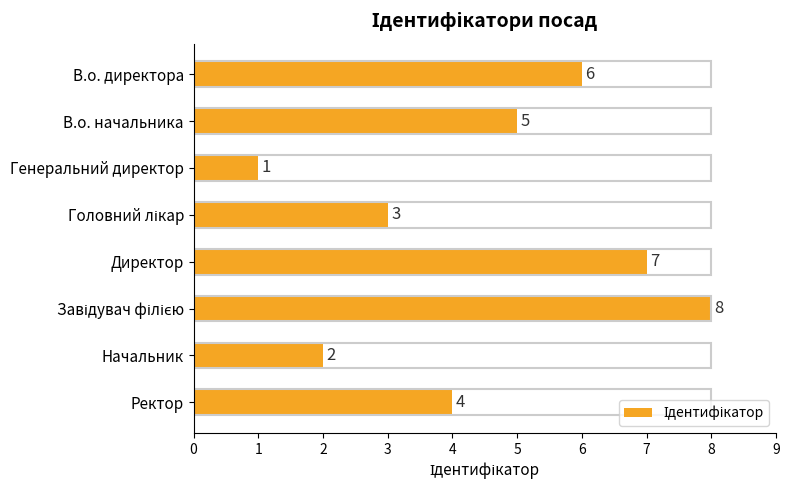

At which label is the value closest to 4?

Ректор